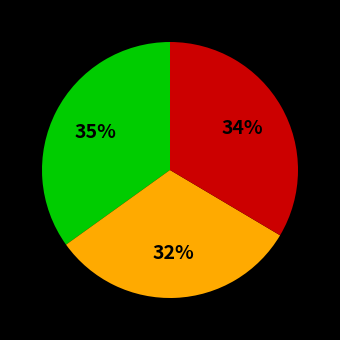

To the nearest percent, what is the average slice percentage?

33%